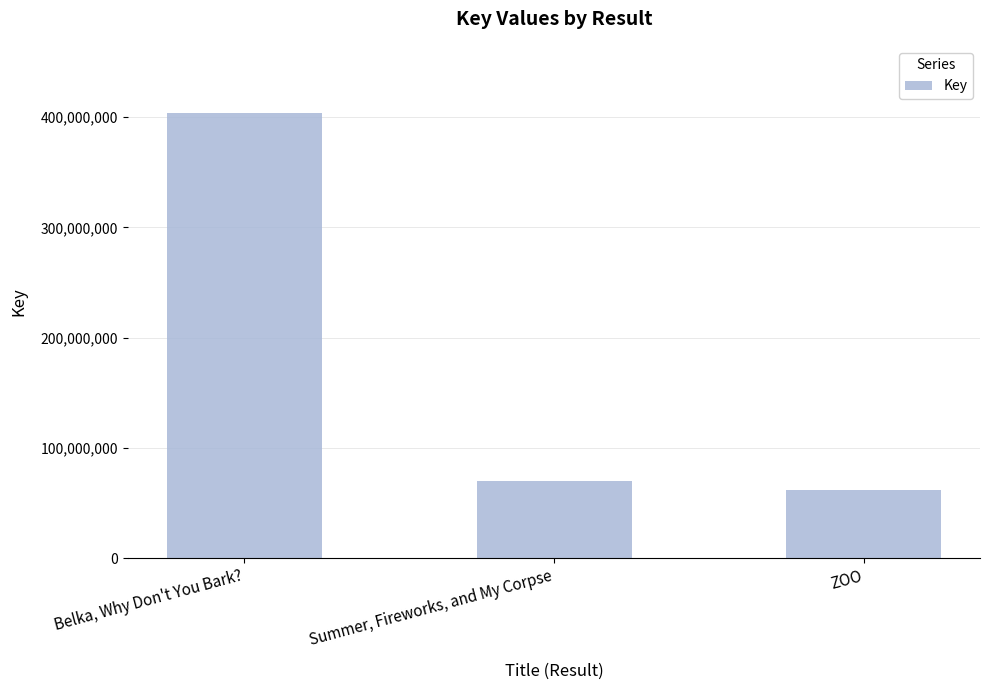

True or false: the data shows 29850353 at ZOO.

False